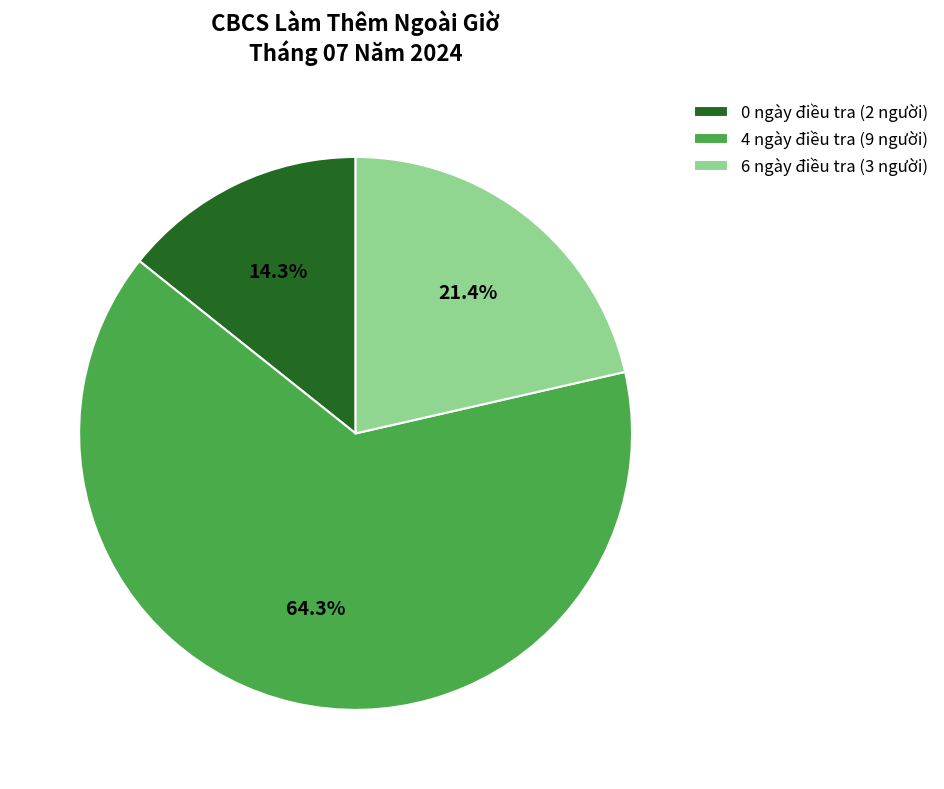

Is the sum of 4 ngày điều tra (9 người) and 6 ngày điều tra (3 người) greater than half?

Yes